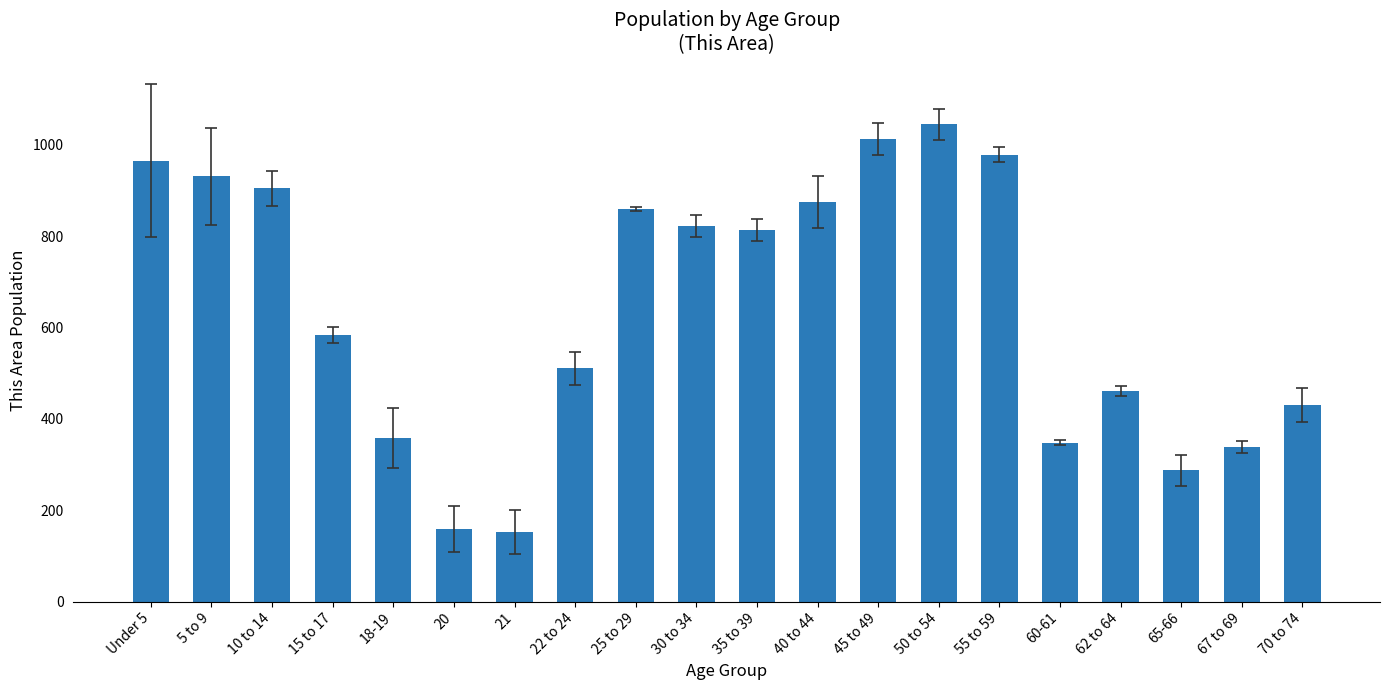

Where does the data first go above 814?

Under 5